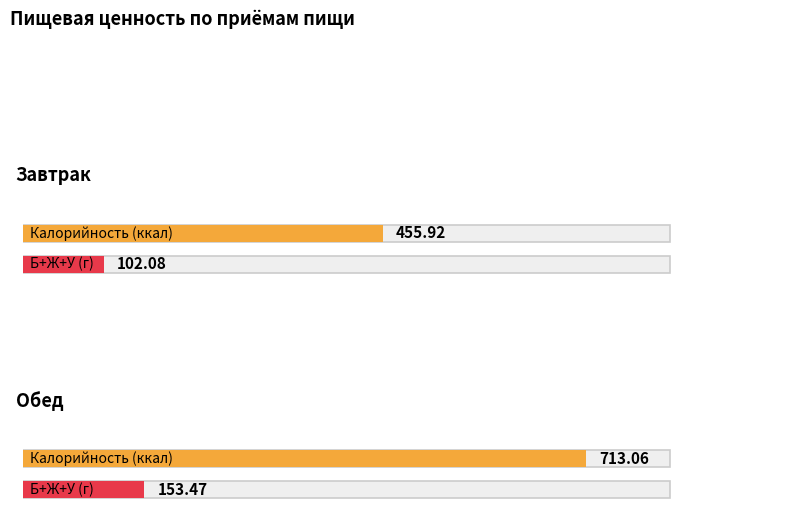

At which label is Калорийность closest to 584?

Завтрак